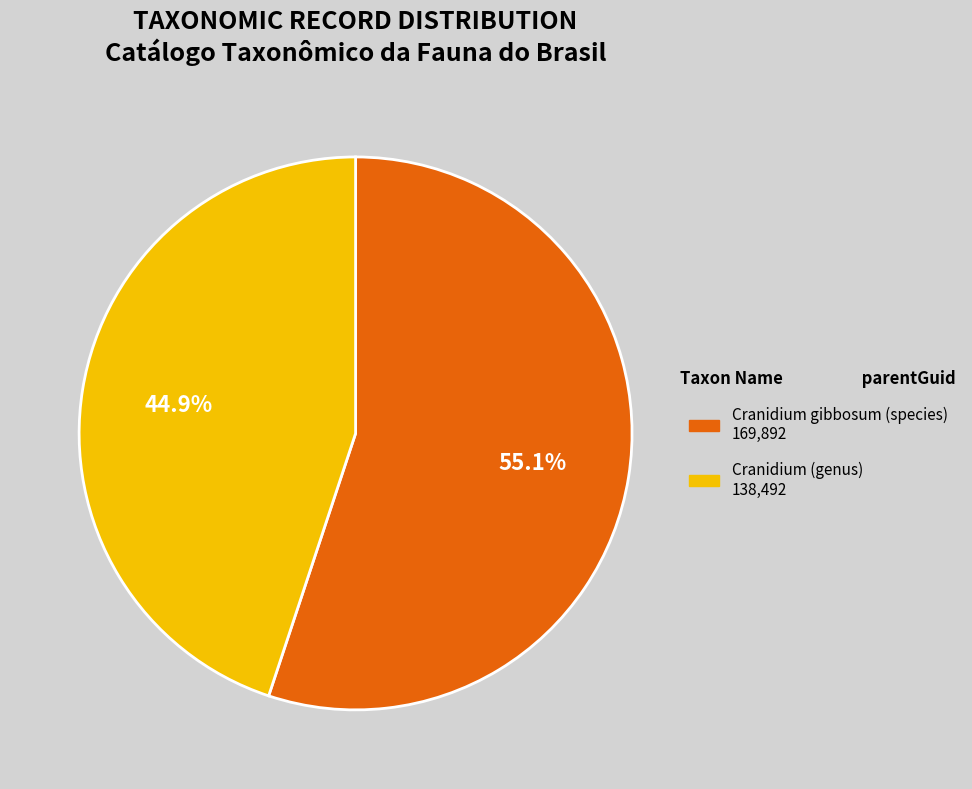

To the nearest percent, what is the difference between the largest and smallest slice percentages?

10%